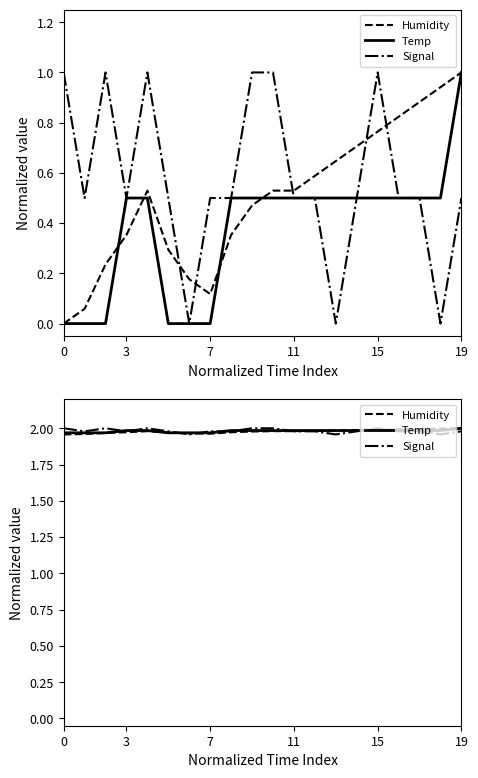

Count the Temp values in the range 1 to 2.

20